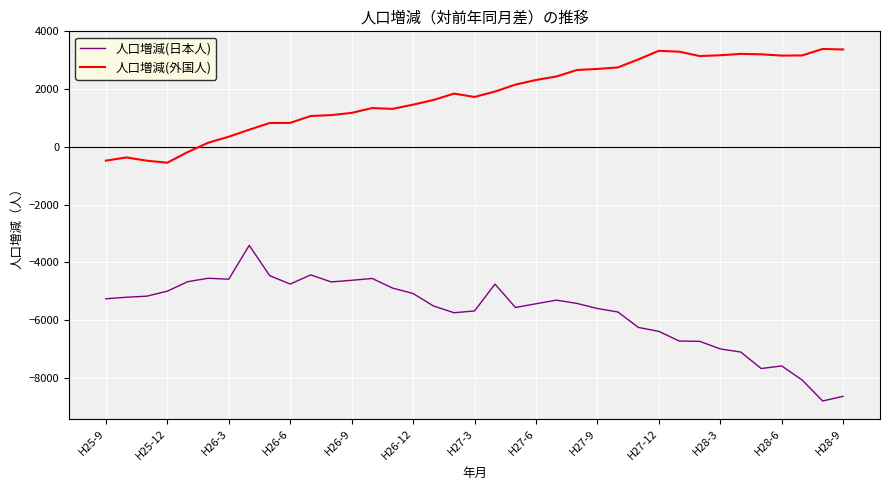

True or false: 人口増減(日本人) and 人口増減(外国人) intersect in this chart.

False